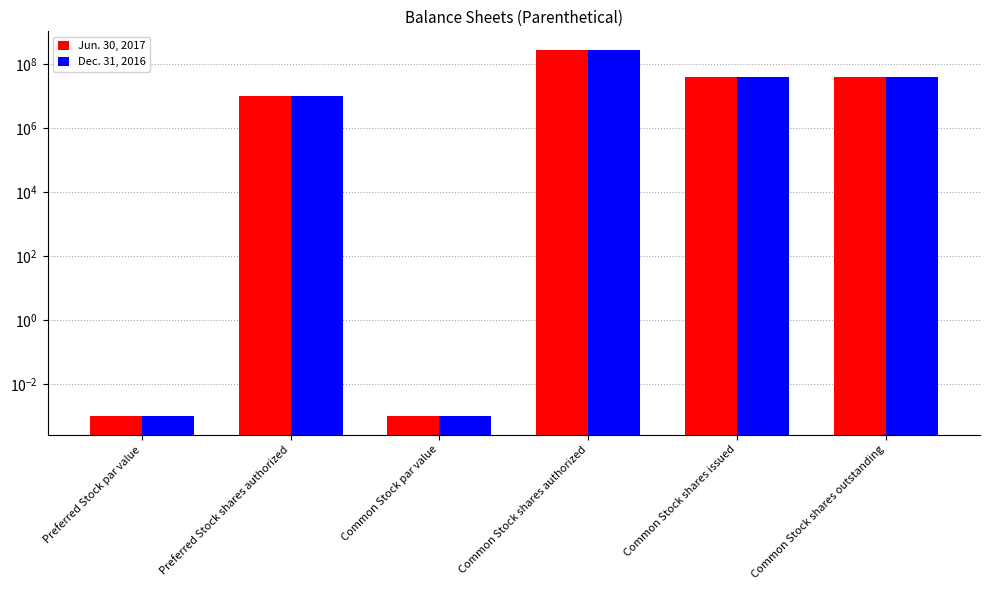

Reading right to left, extract all data points from this chart.

Jun. 30, 2017: 41029000.0	41029000.0	290000000.0	0.0	10000000.0	0.0
Dec. 31, 2016: 41029000.0	41029000.0	290000000.0	0.0	10000000.0	0.0